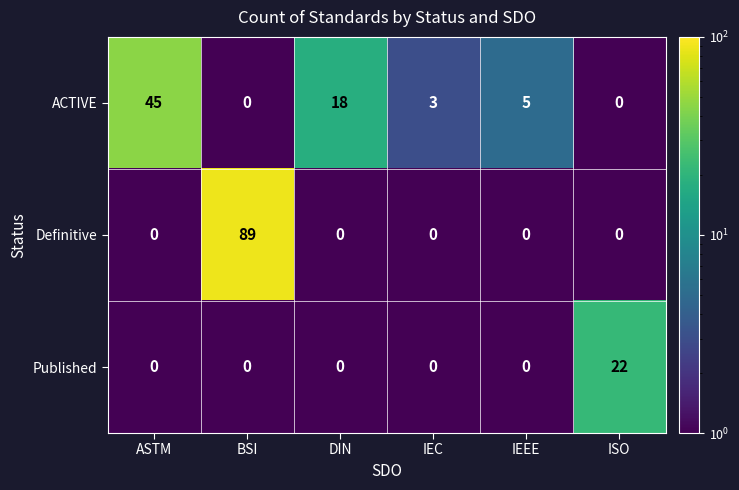

Reading right to left, transcribe all the data shown in this chart.

ACTIVE: 0	5	3	18	0	45
Definitive: 0	0	0	0	89	0
Published: 22	0	0	0	0	0